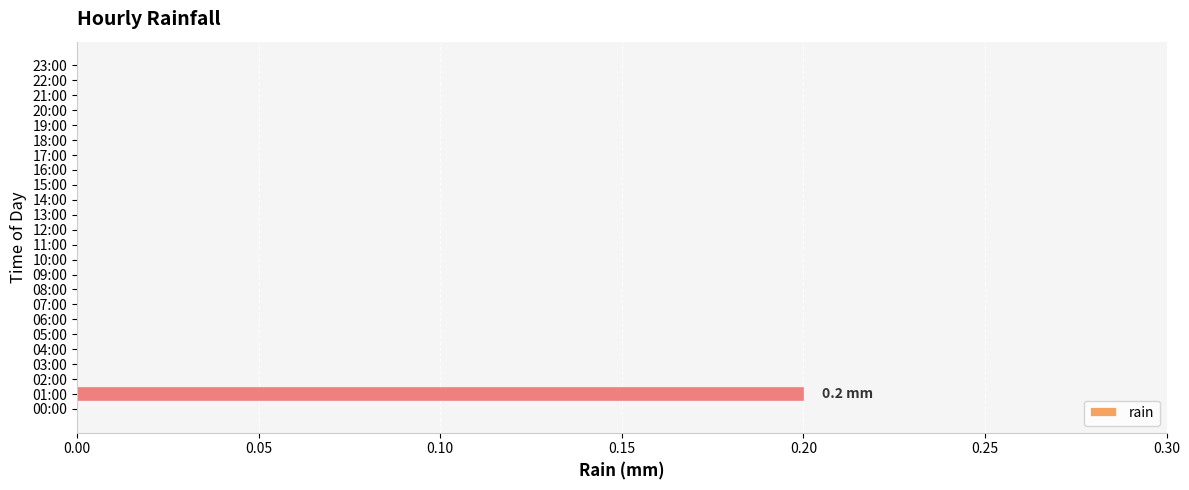

The chart shows a value of 0.1 at 06:00. True or false?

False